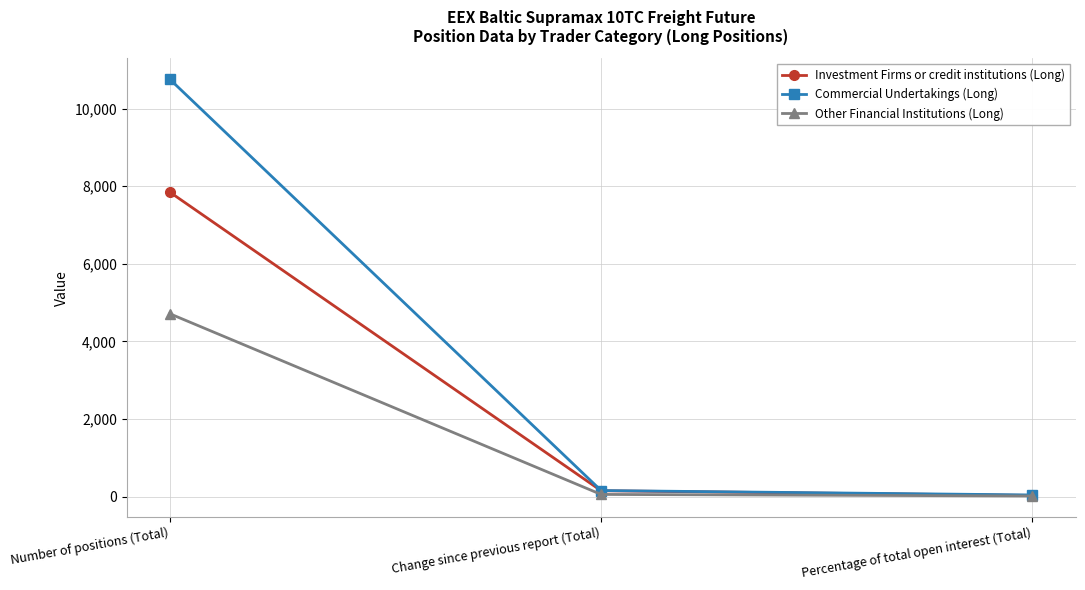

Which series has the largest range (max minus min)?

Commercial Undertakings (Long)